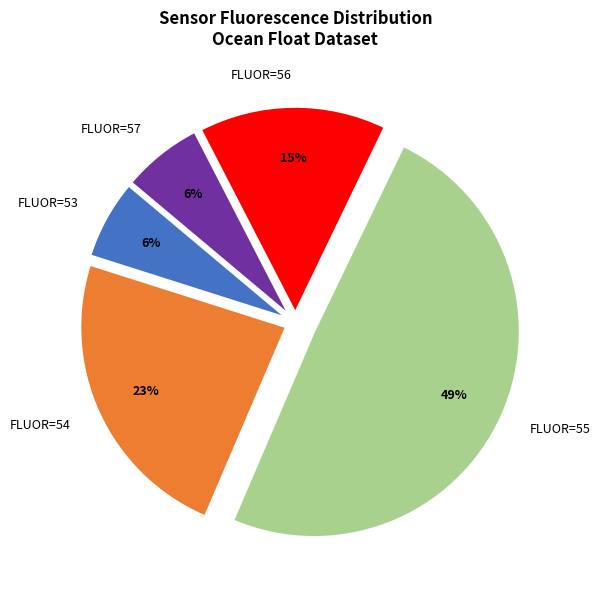

The FLUOR=54 slice represents 23% of the pie. True or false?

True